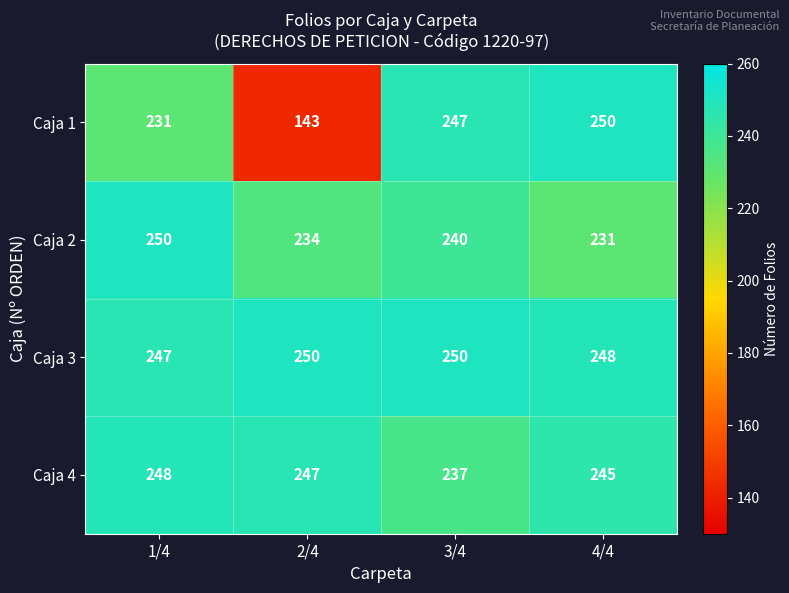

At which label does Caja 4 first exceed 247?

1/4